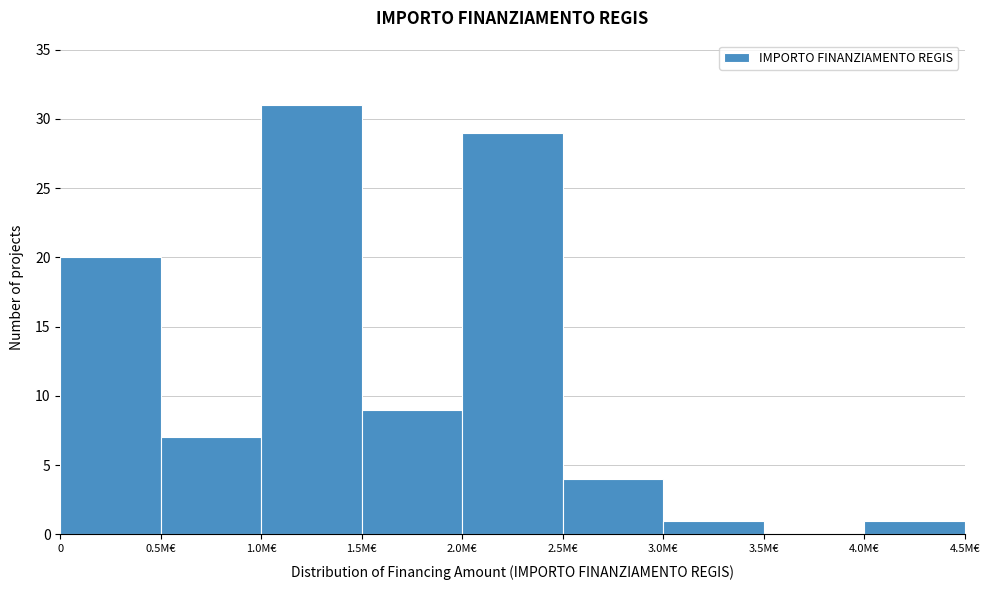

Reading left to right, what are all the values shown in this chart?

0=20	0.5M€=7	1.0M€=31	1.5M€=9	2.0M€=29	2.5M€=4	3.0M€=1	3.5M€=0	4.0M€=1